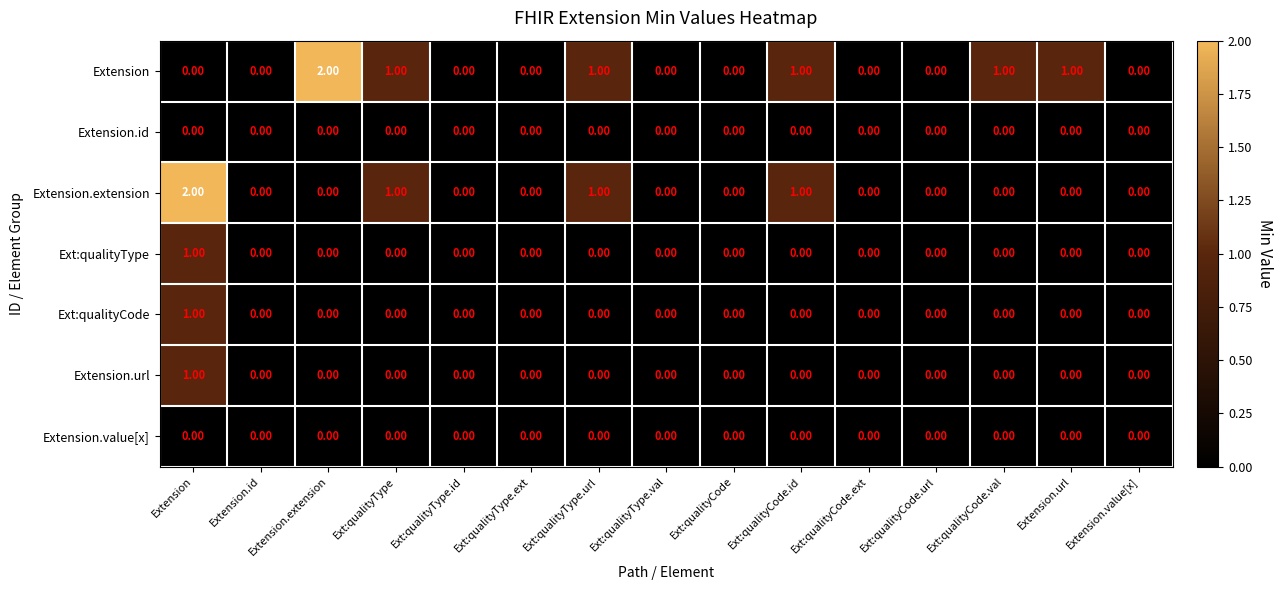

At which category is the sum across all series the highest?

Extension